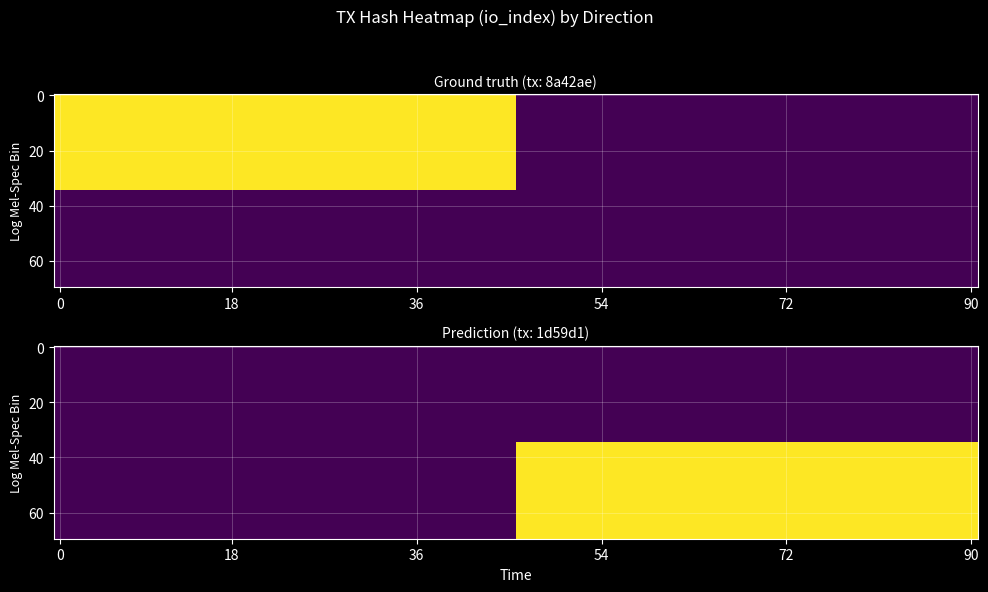

What is the spread (max minus min) of values at 1?

1